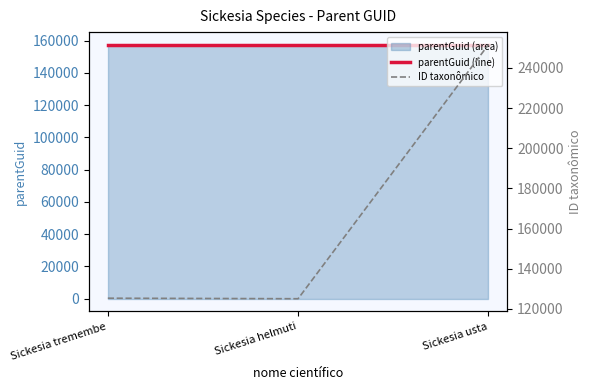

Rank the categories by parentGuid (line) value from highest to lowest.

Sickesia tremembe, Sickesia helmuti, Sickesia usta